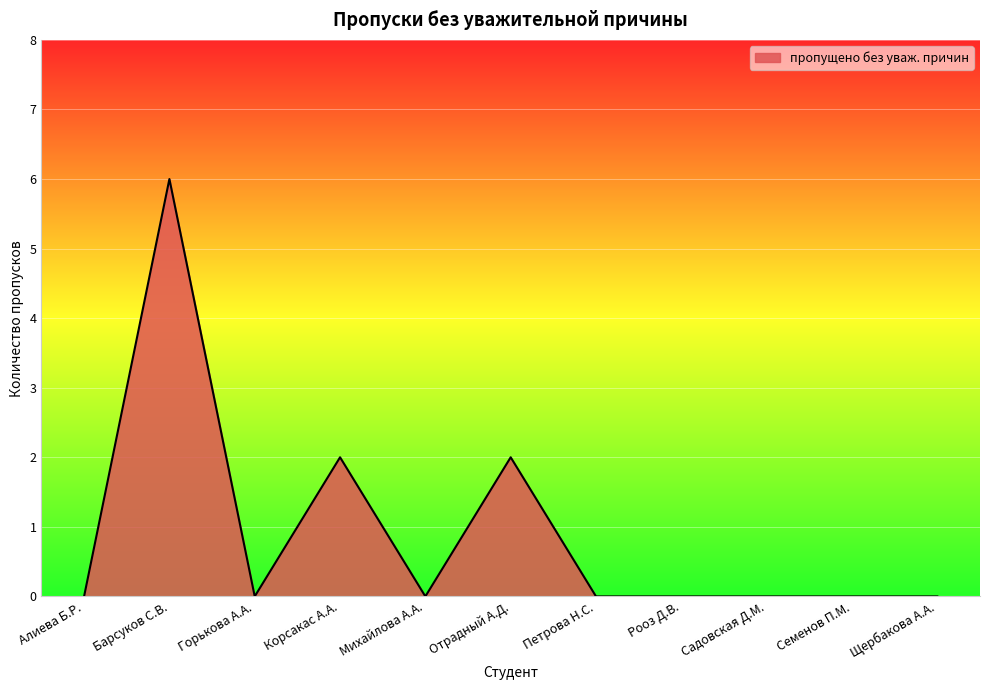

What is the difference between the maximum and minimum values?

6